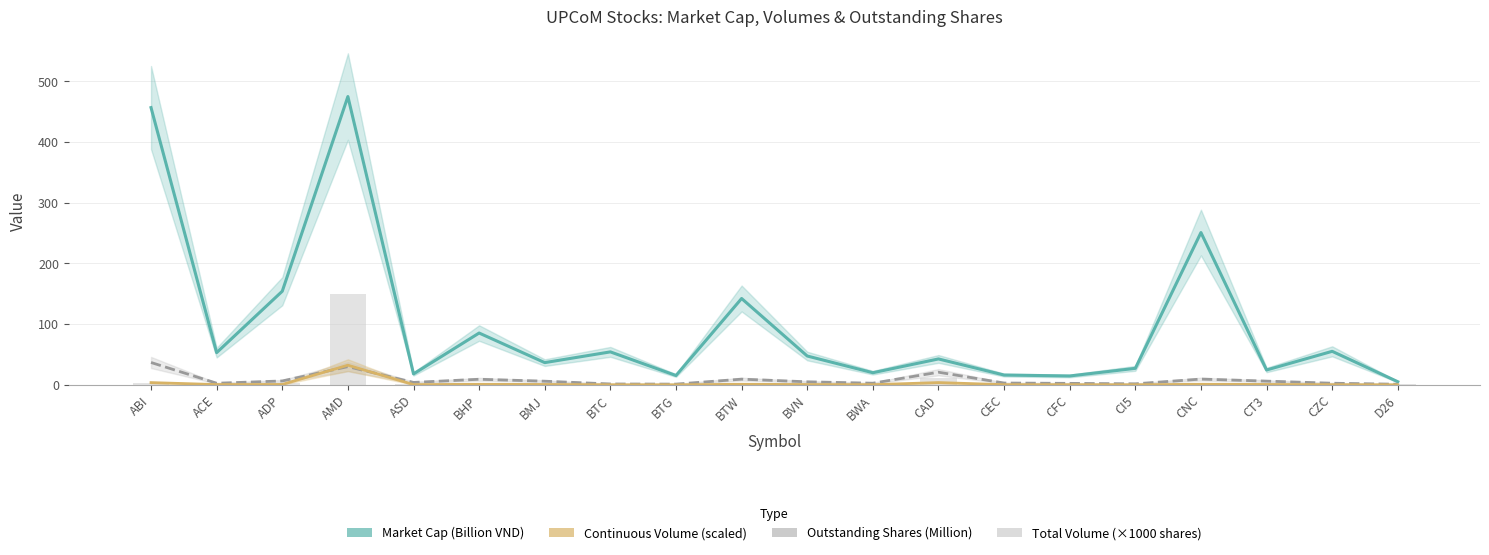

Reading left to right, what are all the values shown in this chart?

Market Cap (Billion VND): ABI=456.8	ACE=53.1	ADP=154.2	AMD=475.1	ASD=18.0	BHP=85.4	BMJ=36.6	BTC=54.3	BTG=15.3	BTW=142.3	BVN=47.5	BWA=20.0	CAD=42.7	CEC=16.1	CFC=14.6	CI5=27.2	CNC=251.0	CT3=24.5	CZC=55.2	D26=5.1
Outstanding Shares (Million): ABI=36.8	ACE=2.6	ADP=6.4	AMD=30.0	ASD=4.0	BHP=9.2	BMJ=6.0	BTC=1.4	BTG=1.2	BTW=9.4	BVN=5.0	BWA=2.7	CAD=20.8	CEC=3.0	CFC=2.4	CI5=1.7	CNC=9.5	CT3=6.1	CZC=2.7	D26=1.0
Continuous Volume (scaled): ABI=3.7	ACE=0.5	ADP=0.6	AMD=32.4	ASD=0.4	BHP=0.9	BMJ=0.6	BTC=0.1	BTG=0.1	BTW=1.0	BVN=0.5	BWA=0.3	CAD=3.7	CEC=0.3	CFC=0.2	CI5=0.2	CNC=0.9	CT3=0.6	CZC=0.3	D26=0.1
Total Volume (×1000 shares): ABI=3.8	ACE=3.1	ADP=2.3	AMD=150.4	ASD=2.2	BHP=2.5	BMJ=2.3	BTC=2.1	BTG=2.1	BTW=2.6	BVN=2.2	BWA=2.1	CAD=11.2	CEC=2.1	CFC=2.1	CI5=2.1	CNC=2.5	CT3=2.3	CZC=2.1	D26=2.0